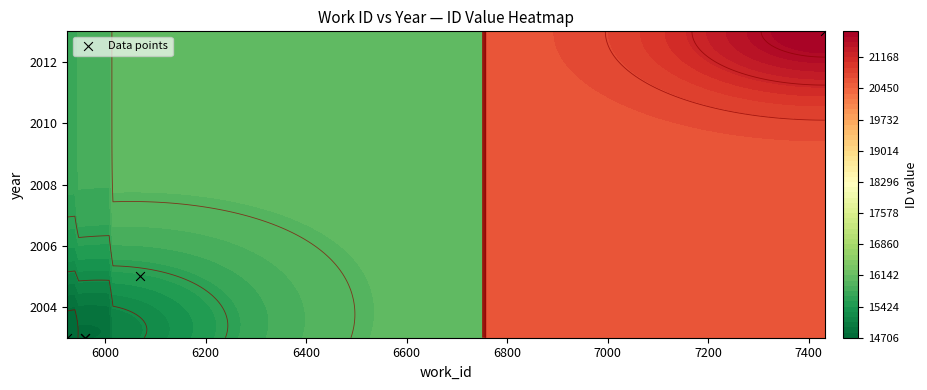

Count the number of values greater than 2003.

2